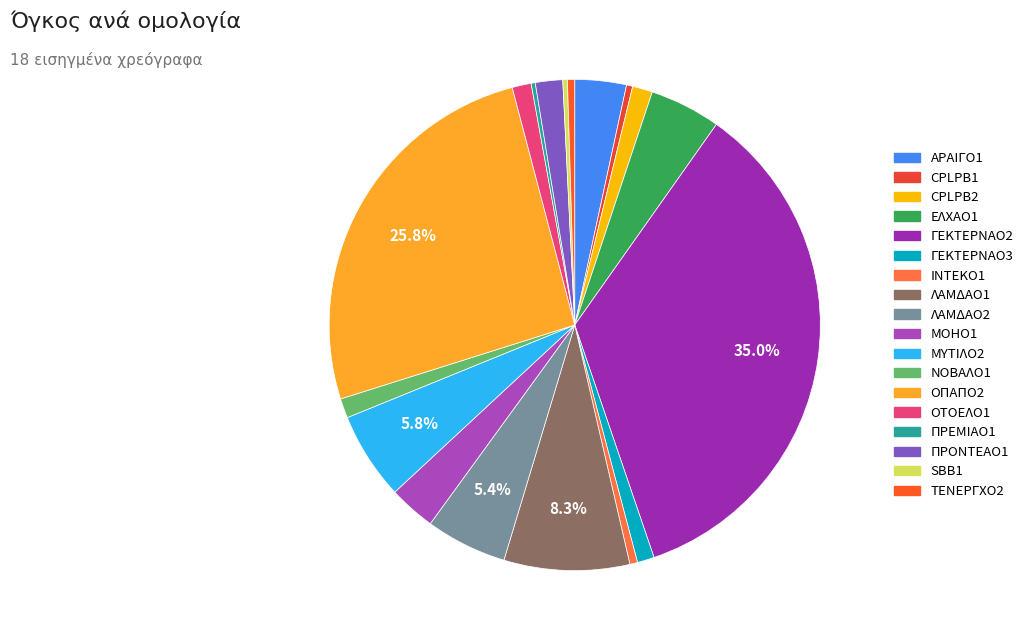

What percentage is the ΛΑΜΔΑΟ2 slice, to the nearest percent?

5%